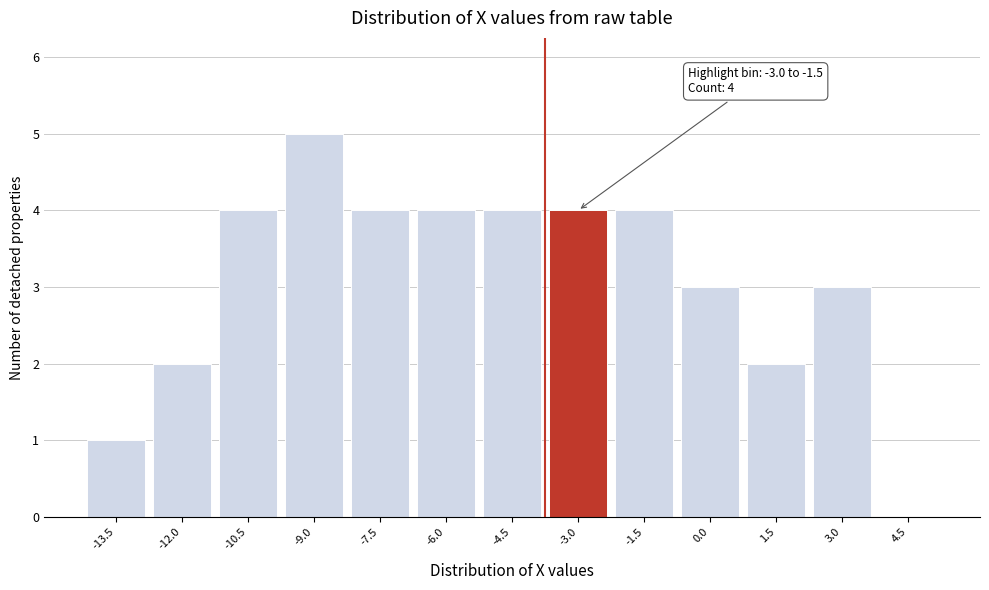

Reading left to right, what are all the values shown in this chart?

-13.5=1	-12.0=2	-10.5=4	-9.0=5	-7.5=4	-6.0=4	-4.5=4	-3.0=4	-1.5=4	0.0=3	1.5=2	3.0=3	4.5=0